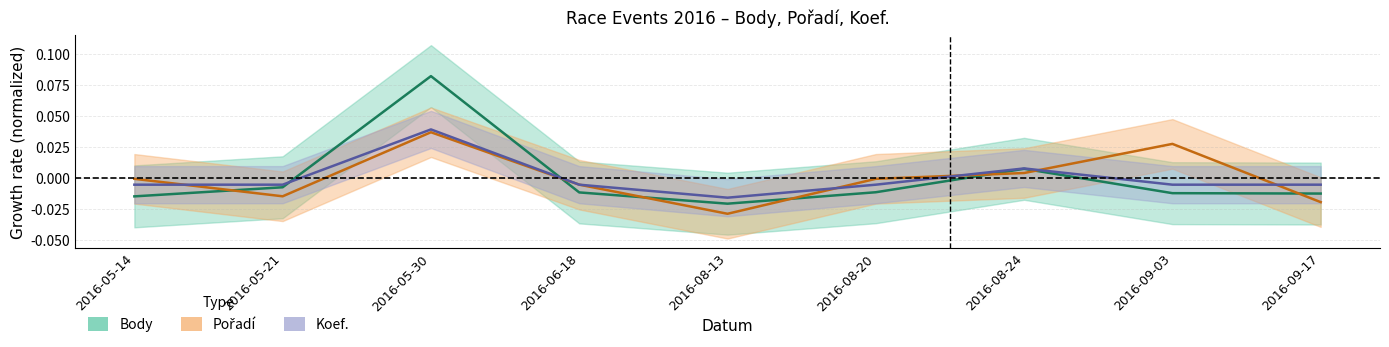

Reading right to left, transcribe all the data shown in this chart.

Body: -0.0	-0.0	0.0	-0.0	-0.0	-0.0	0.1	-0.0	-0.0
Pořadí: -0.0	0.0	0.0	-0.0	-0.0	-0.0	0.0	-0.0	-0.0
Koef.: -0.0	-0.0	0.0	-0.0	-0.0	-0.0	0.0	-0.0	-0.0